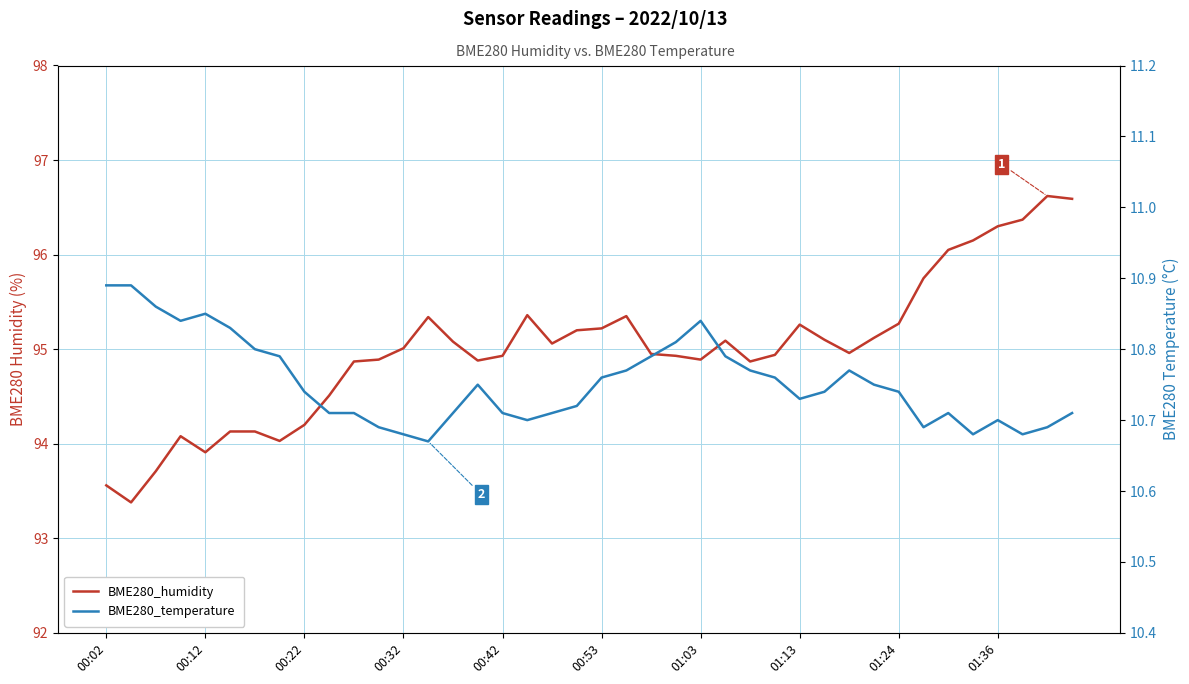

Which series has the largest range (max minus min)?

BME280_humidity